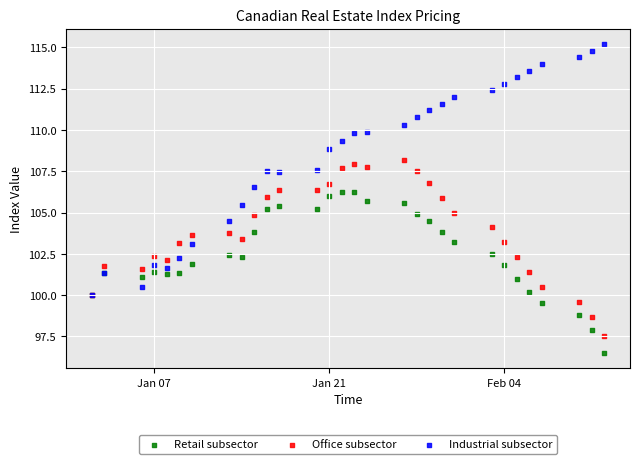

What are all the series names shown in the legend?

Retail subsector, Office subsector, Industrial subsector